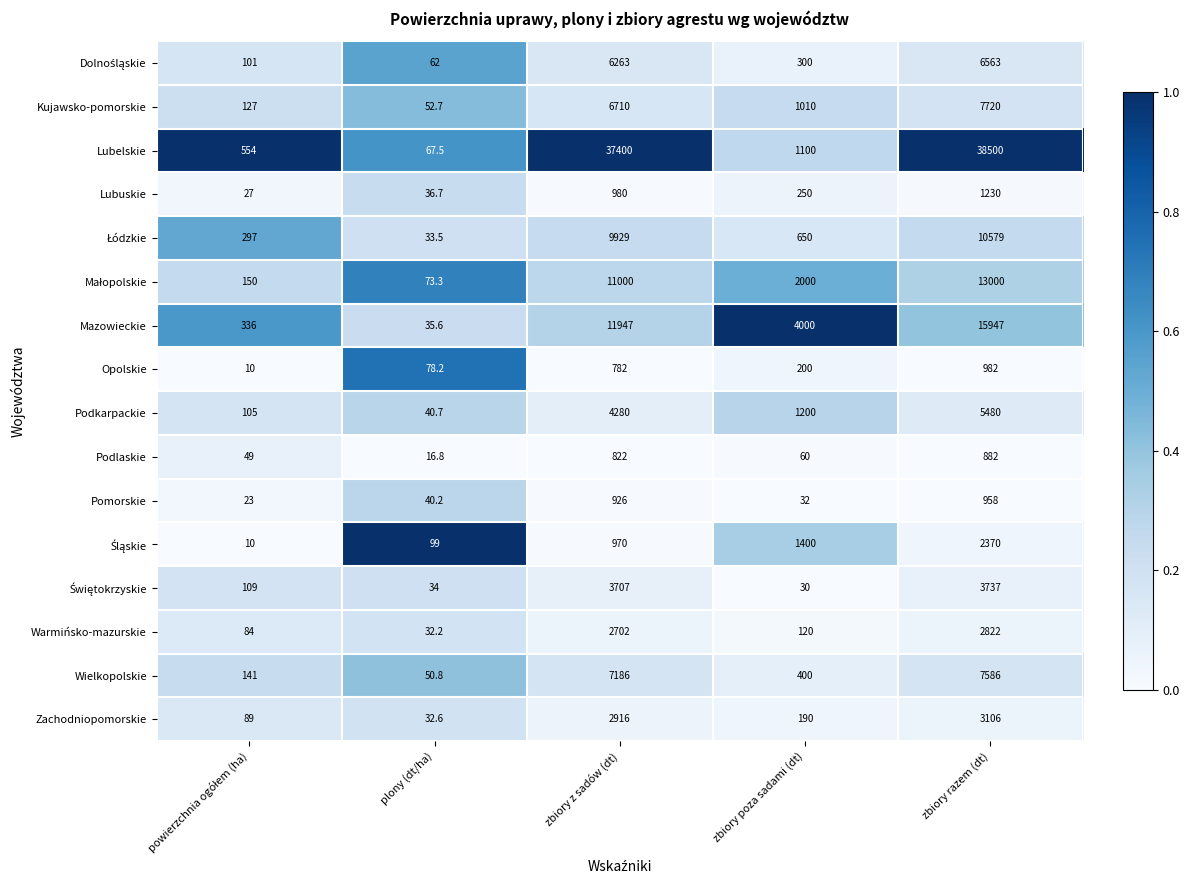

At which label does Podkarpackie first exceed 1200?

zbiory z sadów (dt)